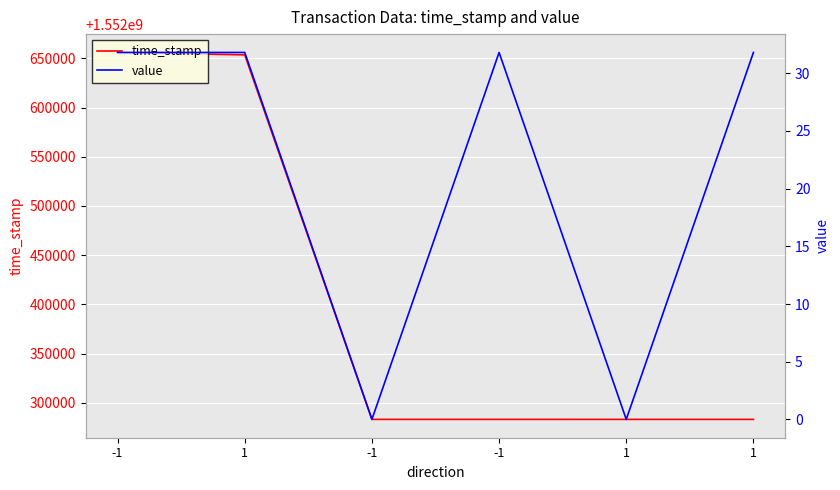

How many categories are shown in the chart?

6